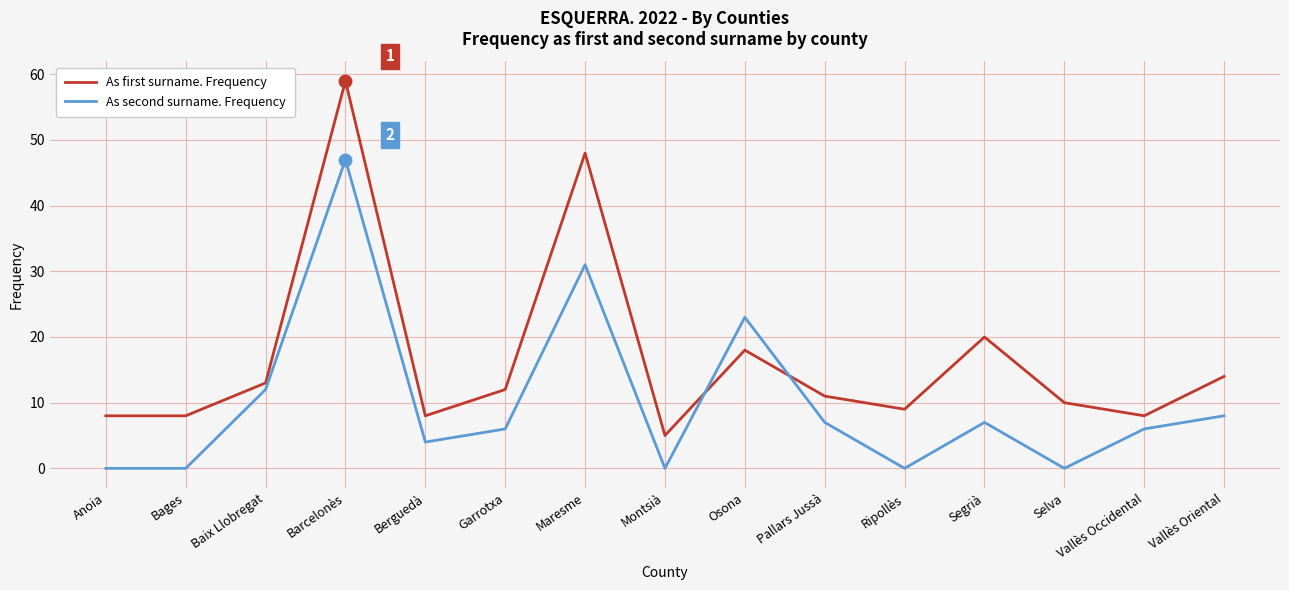

Which series has the widest spread of values?

As first surname. Frequency